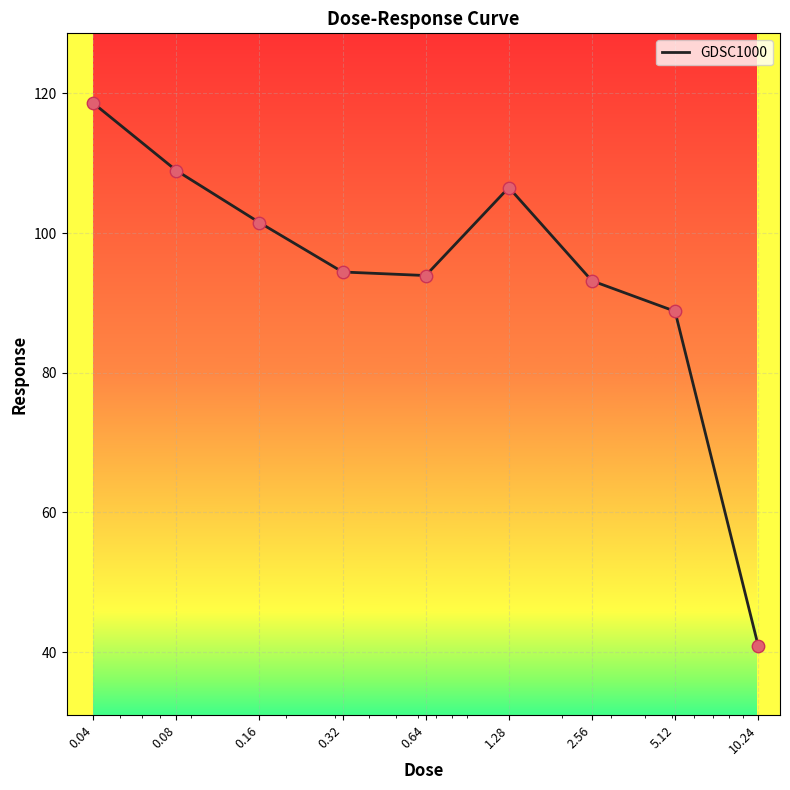

What is the difference between the maximum and minimum values?

77.7